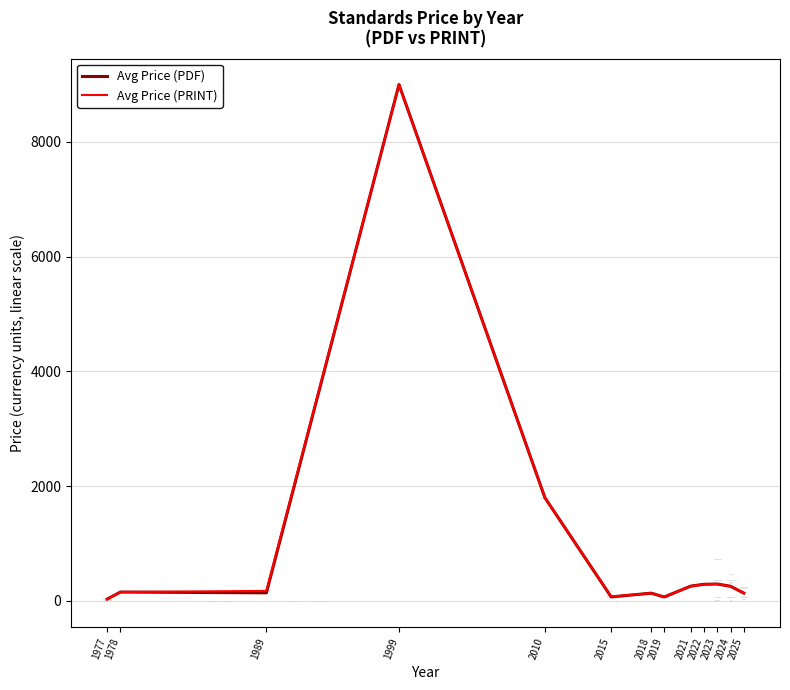

Where is Avg Price (PRINT) nearest to the value 4516?

2010